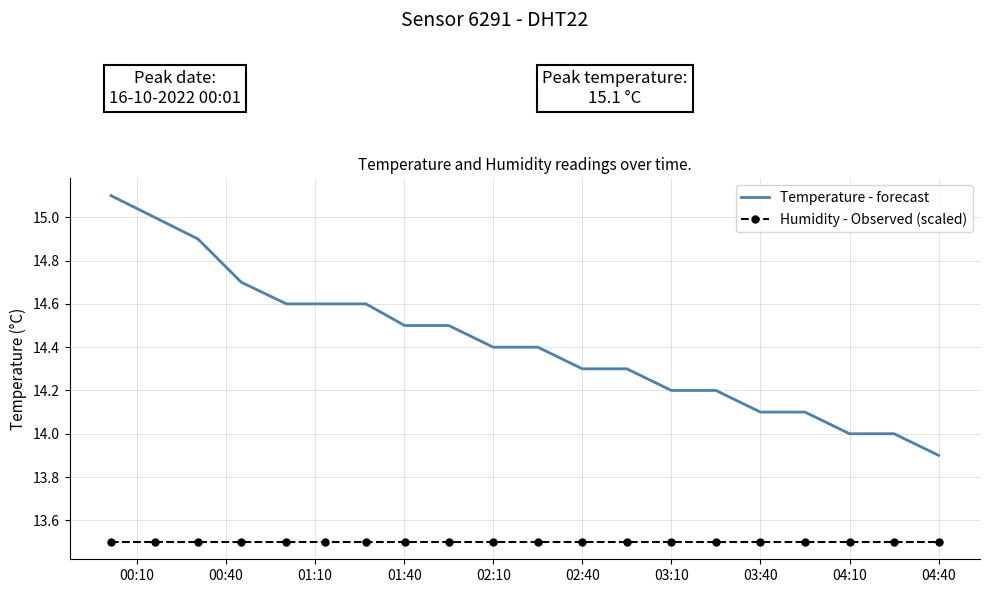

What is the difference between the maximum and minimum values in the Temperature - forecast series?

1.2